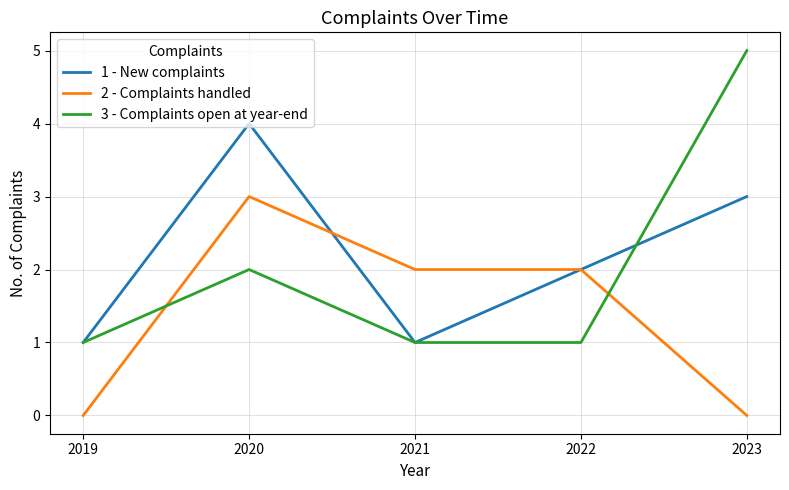

Which series has the largest range (max minus min)?

3 - Complaints open at year-end